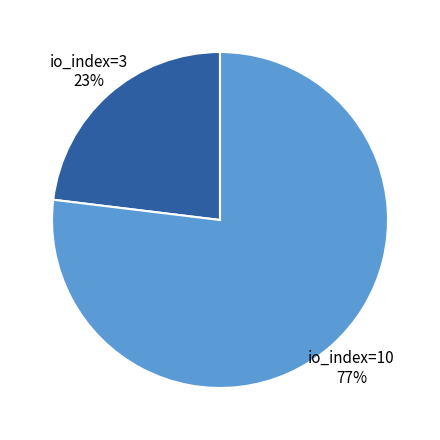

The io_index=10 slice represents 69% of the pie. True or false?

False